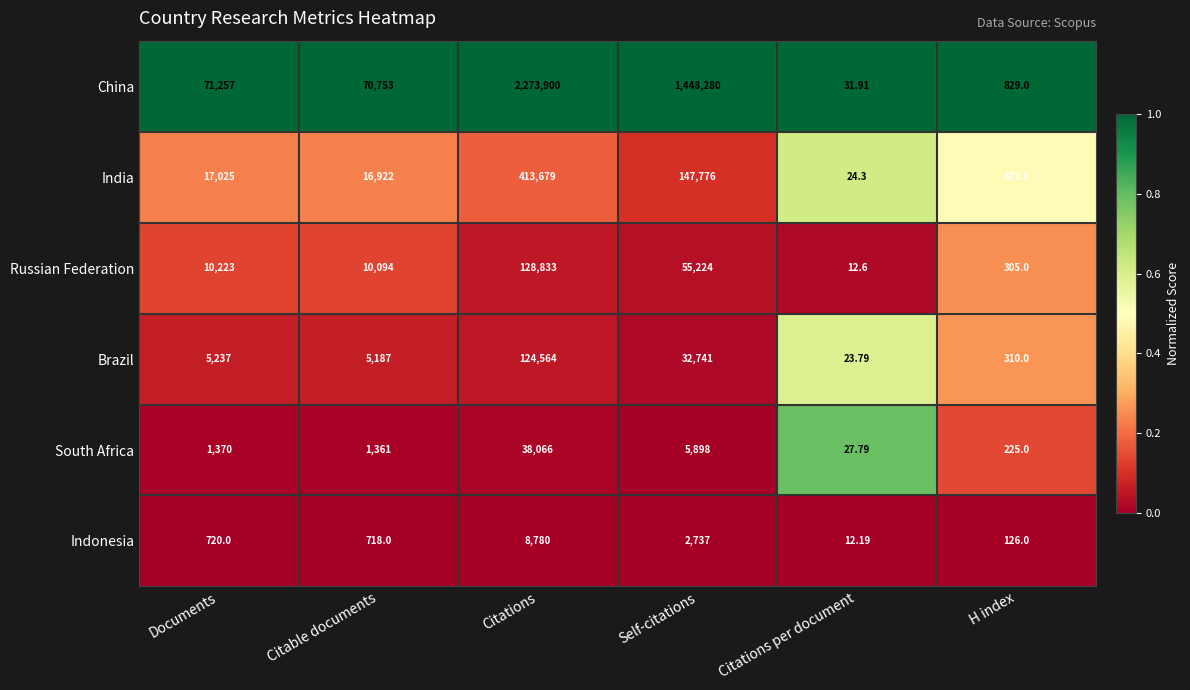

What is the greatest value displayed?

2273900.0